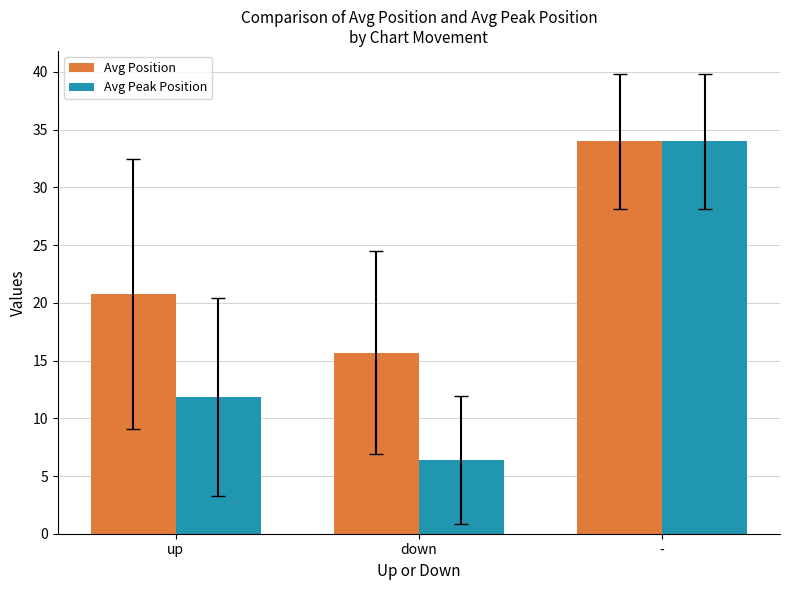

Count the number of categories in the chart.

3